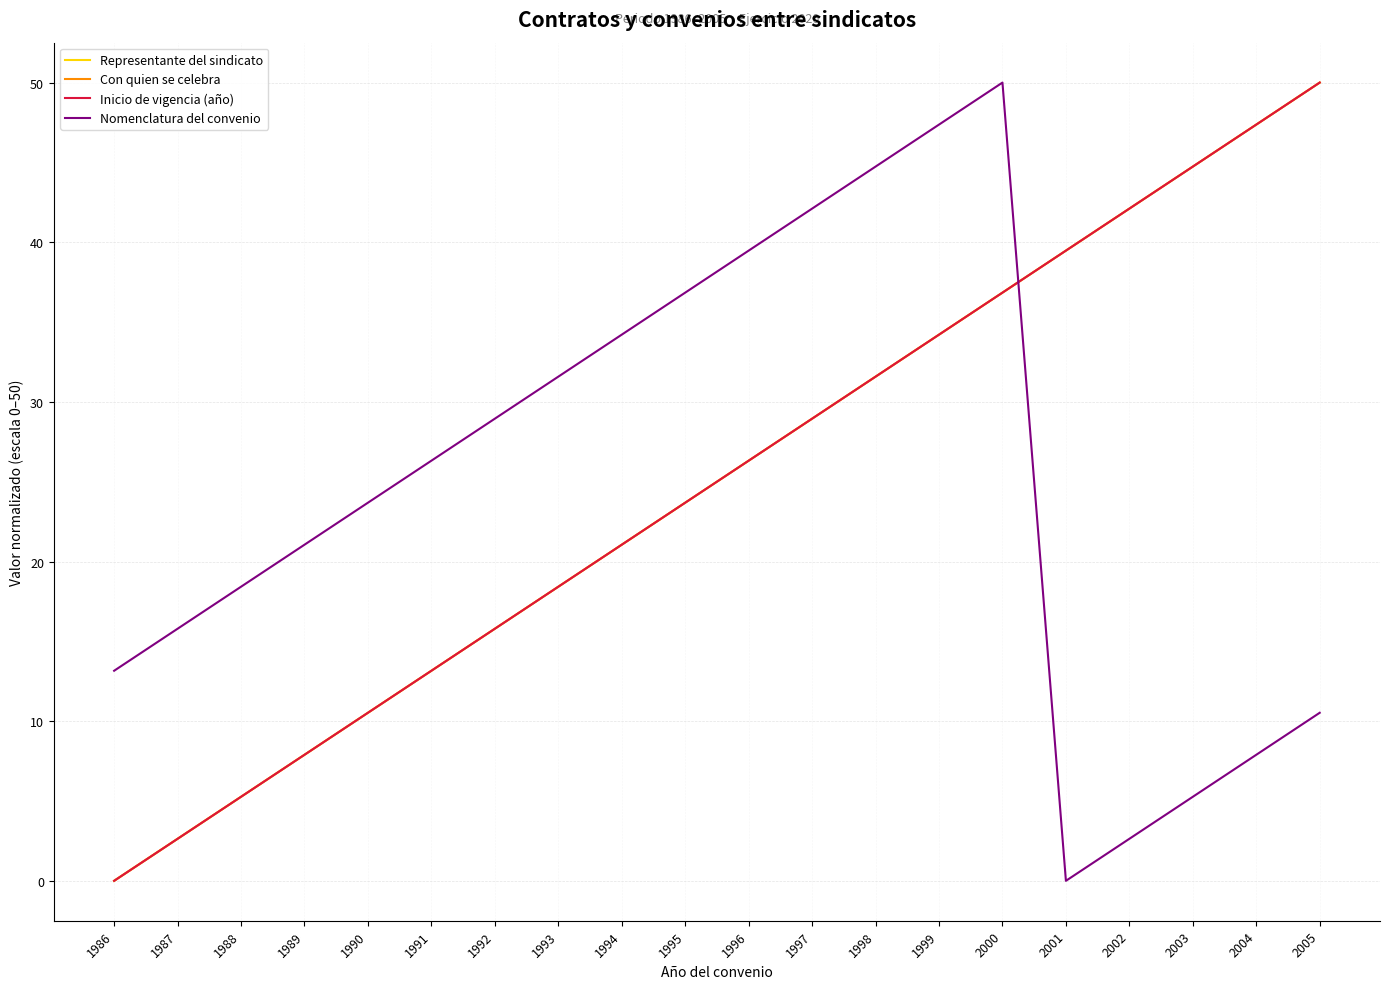

What is the value of the Con quien se celebra point at the 6th from the left?

13.2